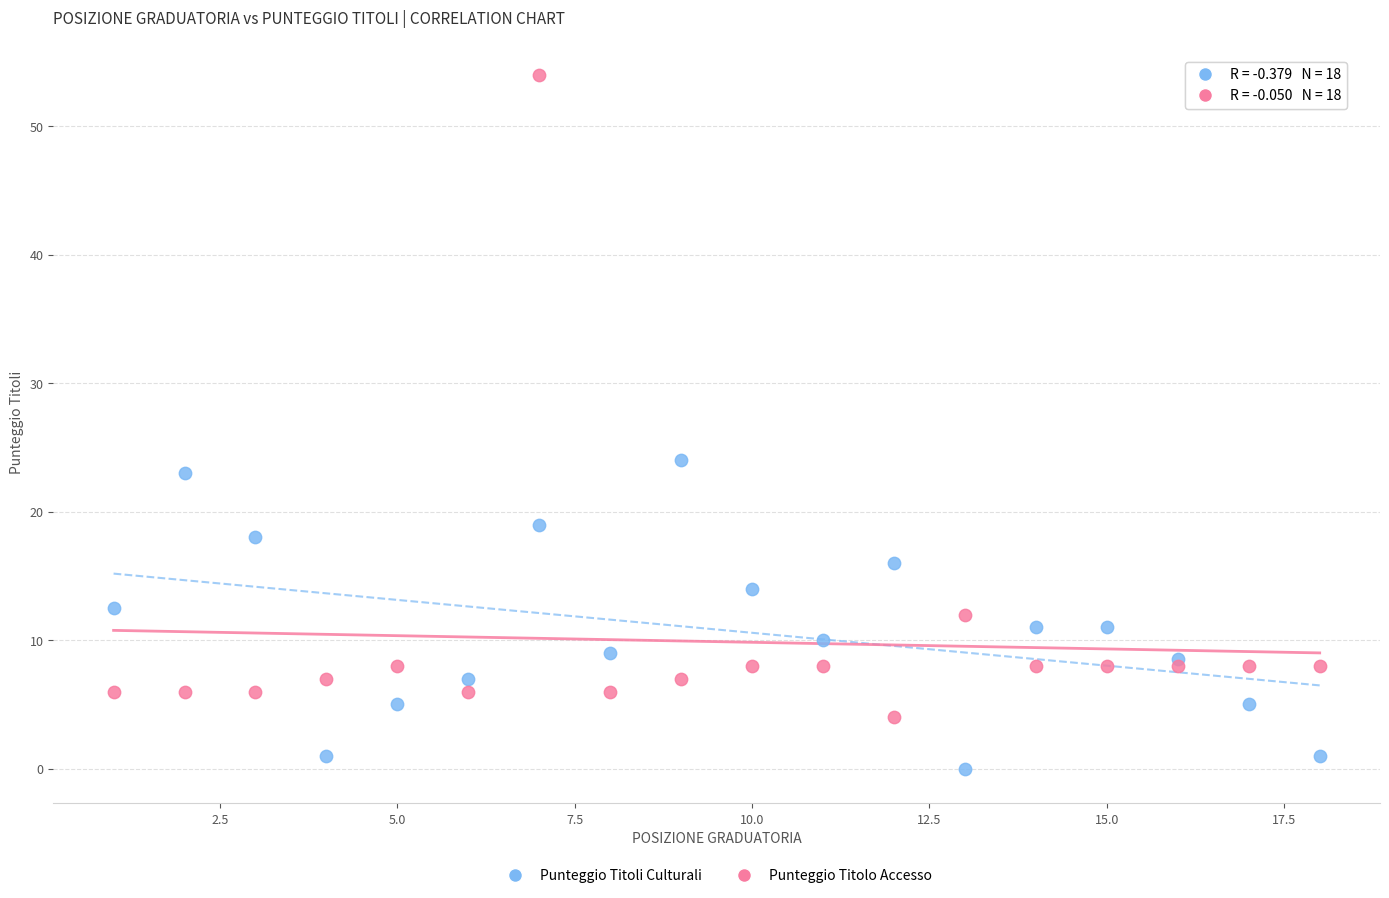

Across all series, what Y value is closest to 27?

24.0